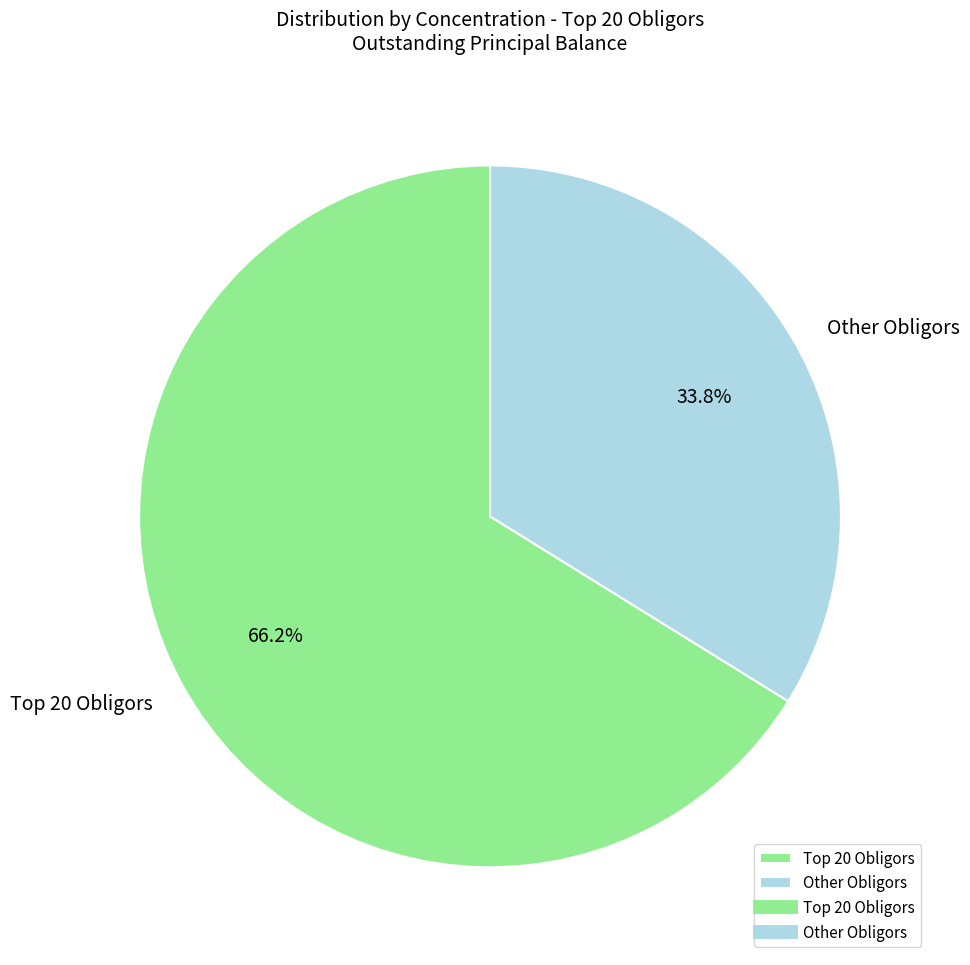

Which category has the biggest portion of the pie?

Top 20 Obligors